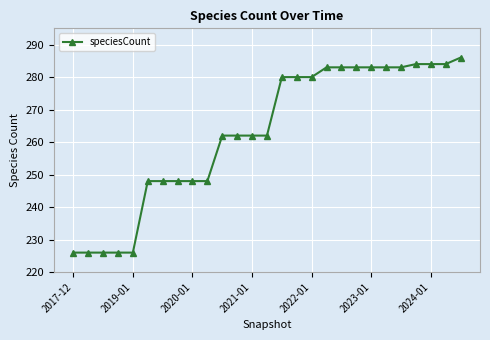

Reading left to right, what are all the values shown in this chart?

226	226	226	226	226	248	248	248	248	248	262	262	262	262	280	280	280	283	283	283	283	283	283	284	284	284	286